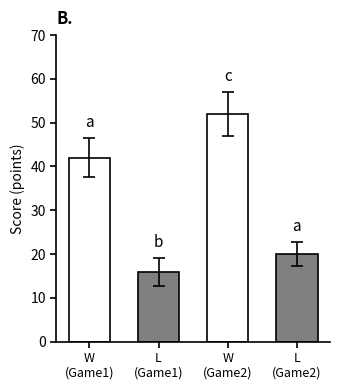

How many Opp Score values are between 32 and 62?

2